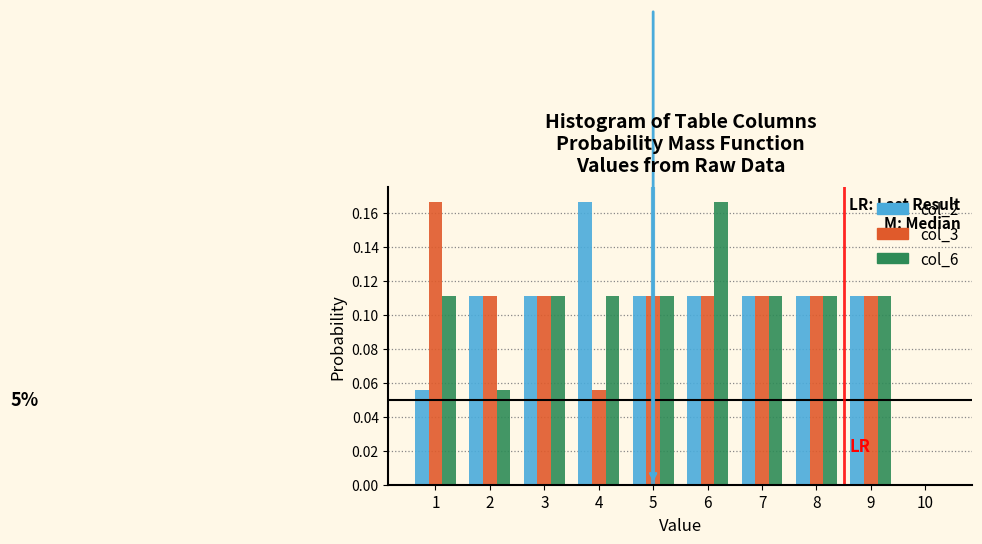

In the col_3 series, which range on the x-axis has the tallest bar?

0.5 to 1.5